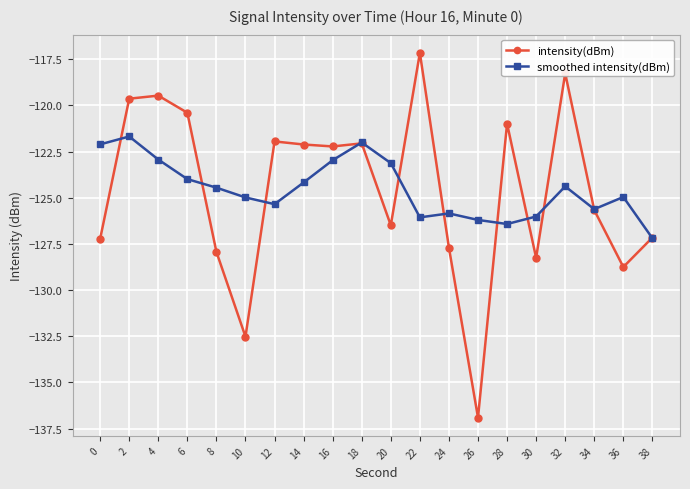

Which label corresponds to the smallest value in the chart?

26